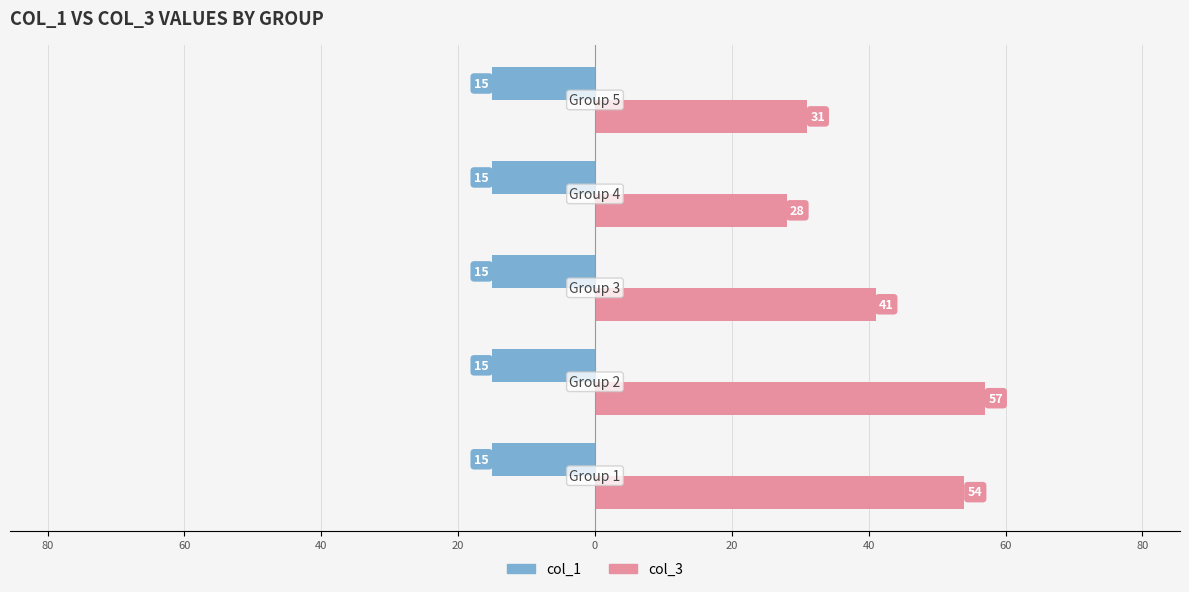

What are all the series names shown in the legend?

col_1, col_3